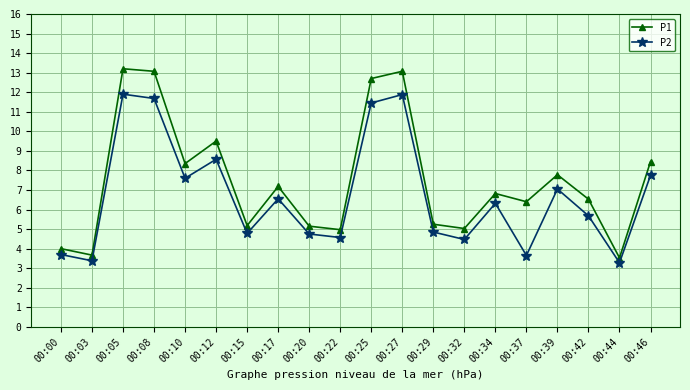

What is the difference between the maximum and minimum values in the P2 series?

8.6